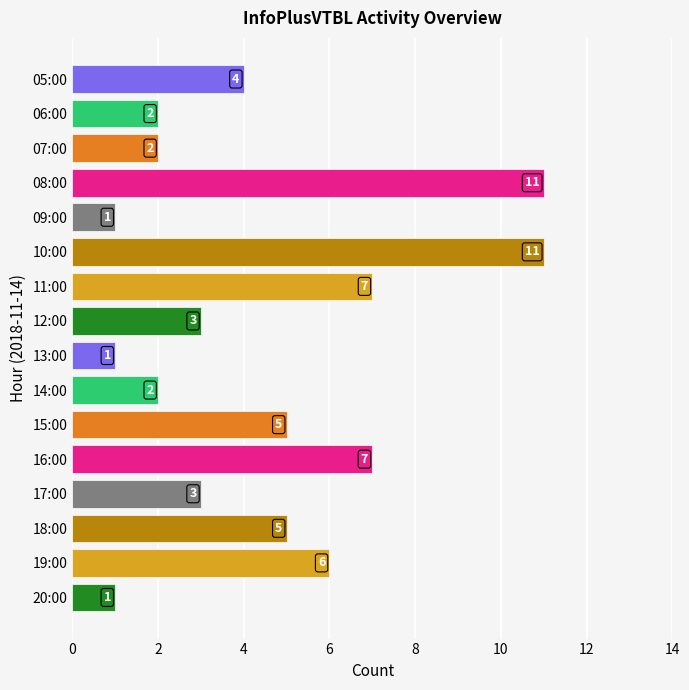

What is the difference between the maximum and minimum values?

10